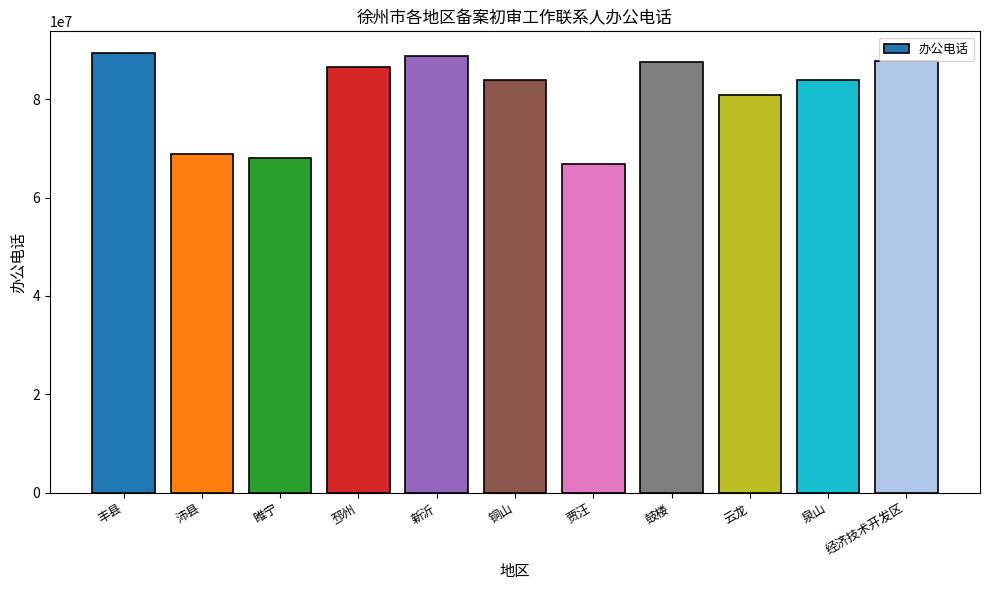

What position from the right is 贾汪?

5